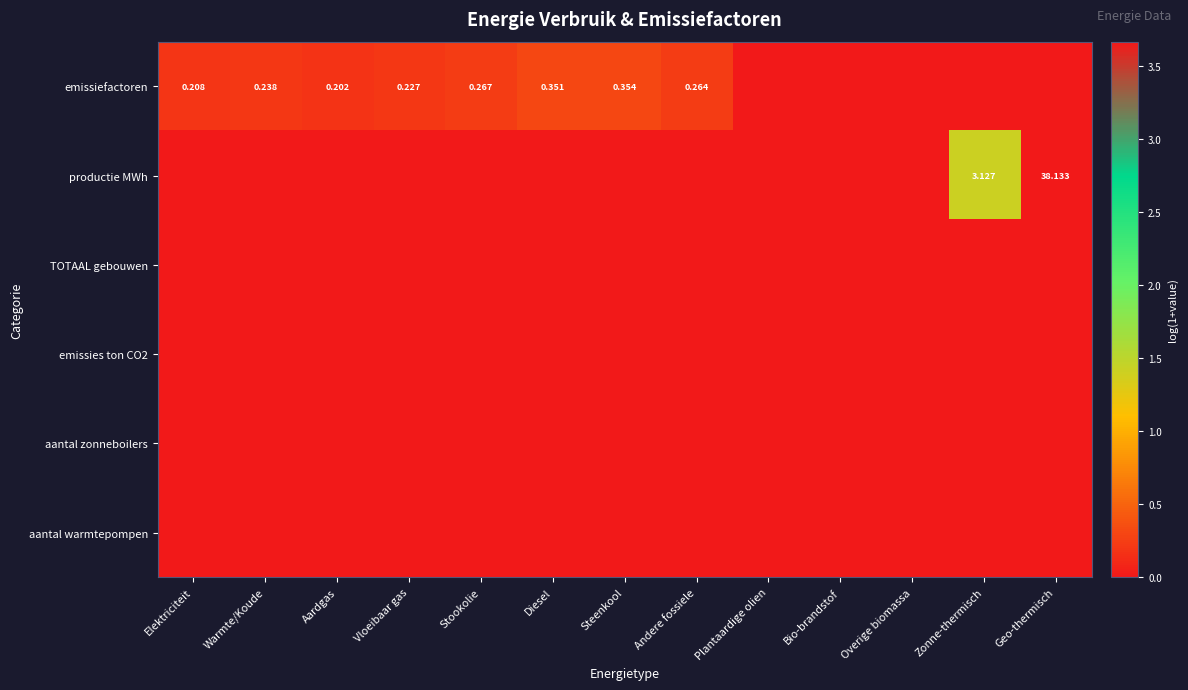

At which category does the chart reach its peak across all series?

Geo-thermisch